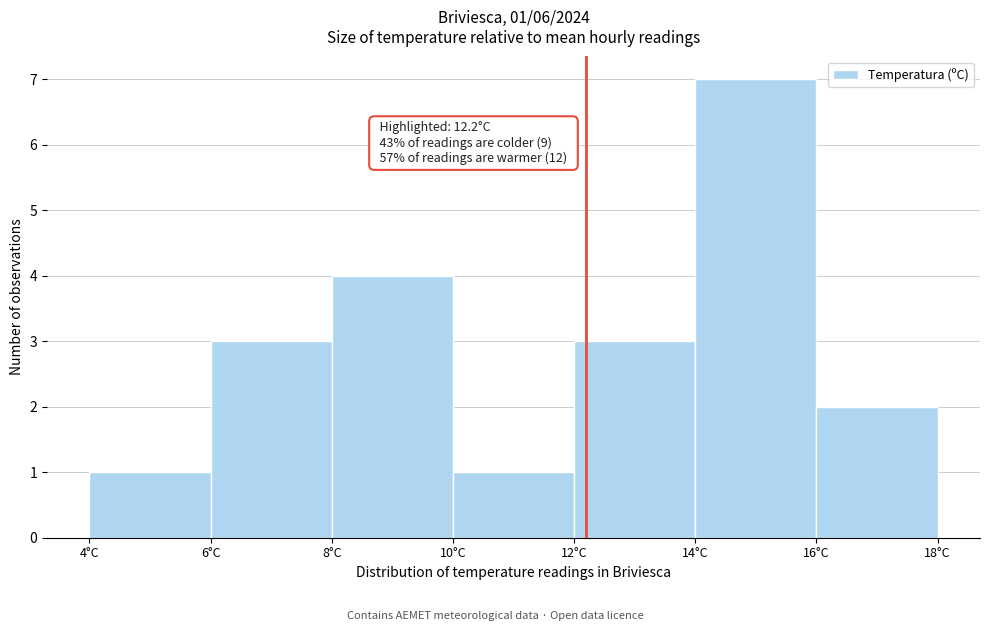

Which range on the x-axis has the tallest bar?

14 to 16